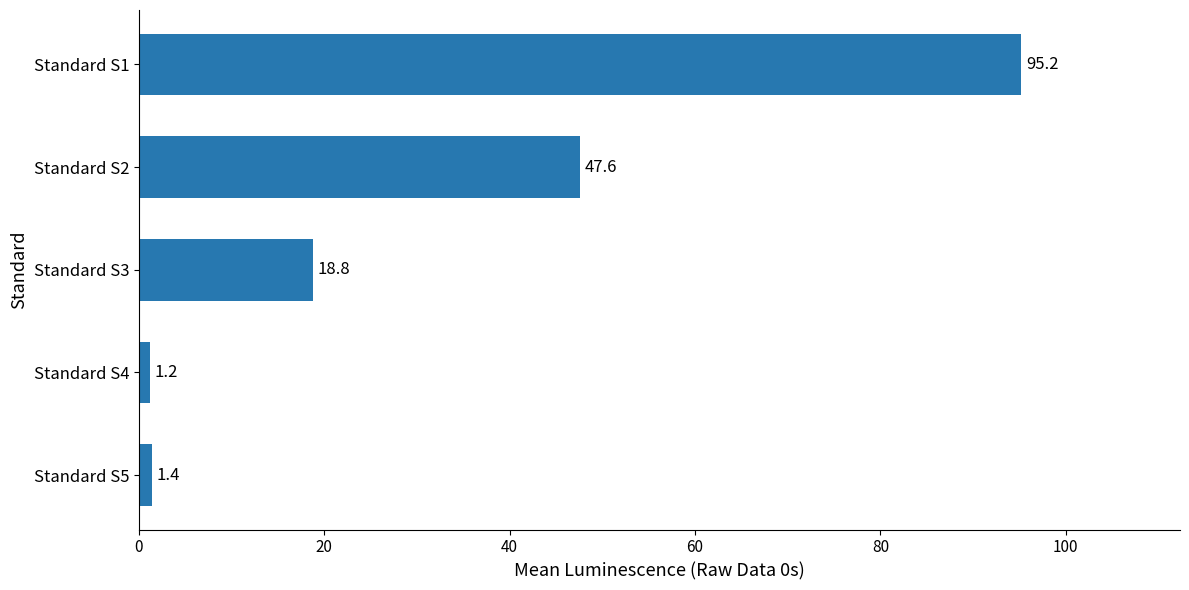

Between Standard S4 and Standard S2, which is larger?

Standard S2